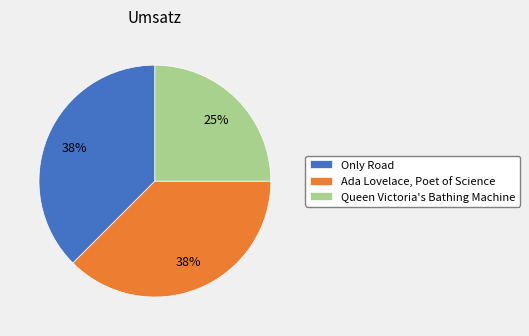

Does any single category account for the majority?

No